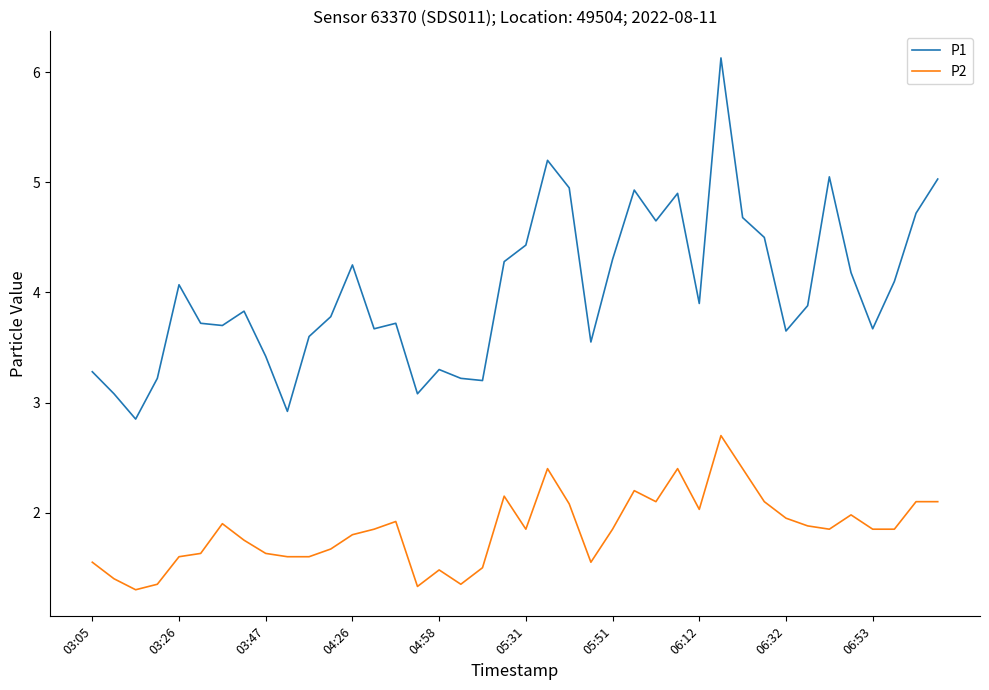

True or false: P2 and P1 cross at least once.

False